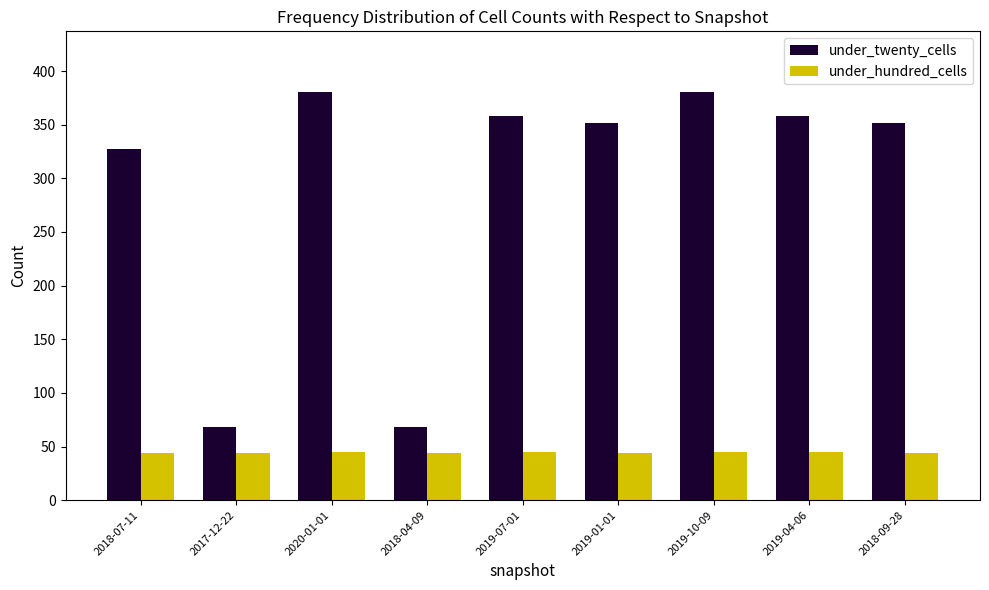

What are all the series names shown in the legend?

under_twenty_cells, under_hundred_cells